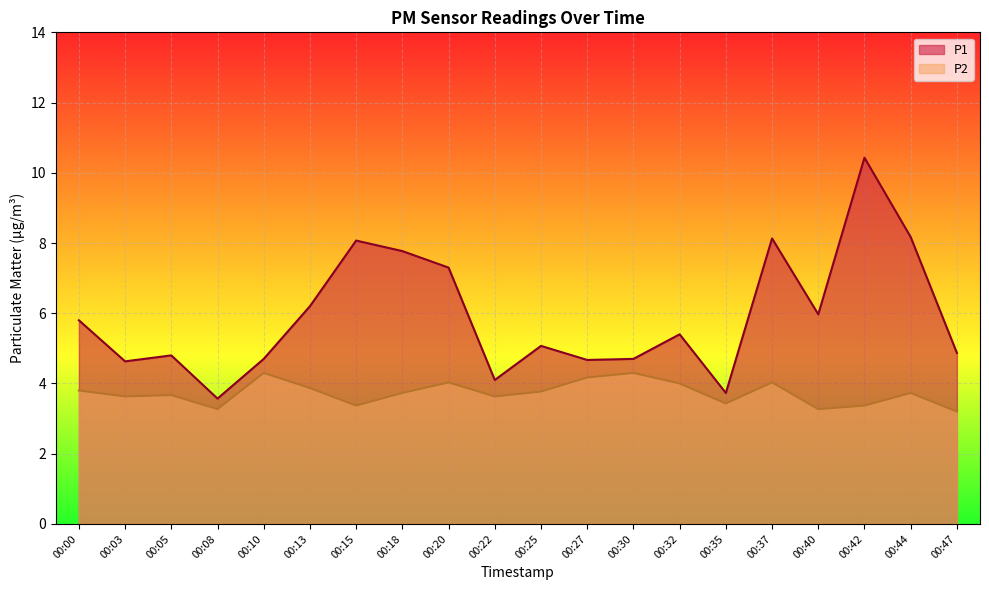

At 00:22, list the series in order from smallest to largest.

P2, P1